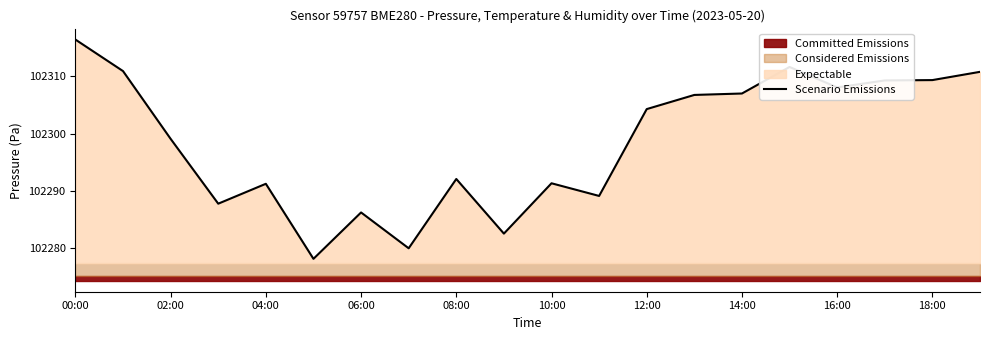

Reading right to left, what are all the values shown in this chart?

102310.8	102309.3	102309.3	102308.1	102311.6	102307.0	102306.8	102304.3	102289.1	102291.3	102282.6	102292.1	102280.0	102286.2	102278.2	102291.2	102287.8	102299.1	102310.9	102316.4